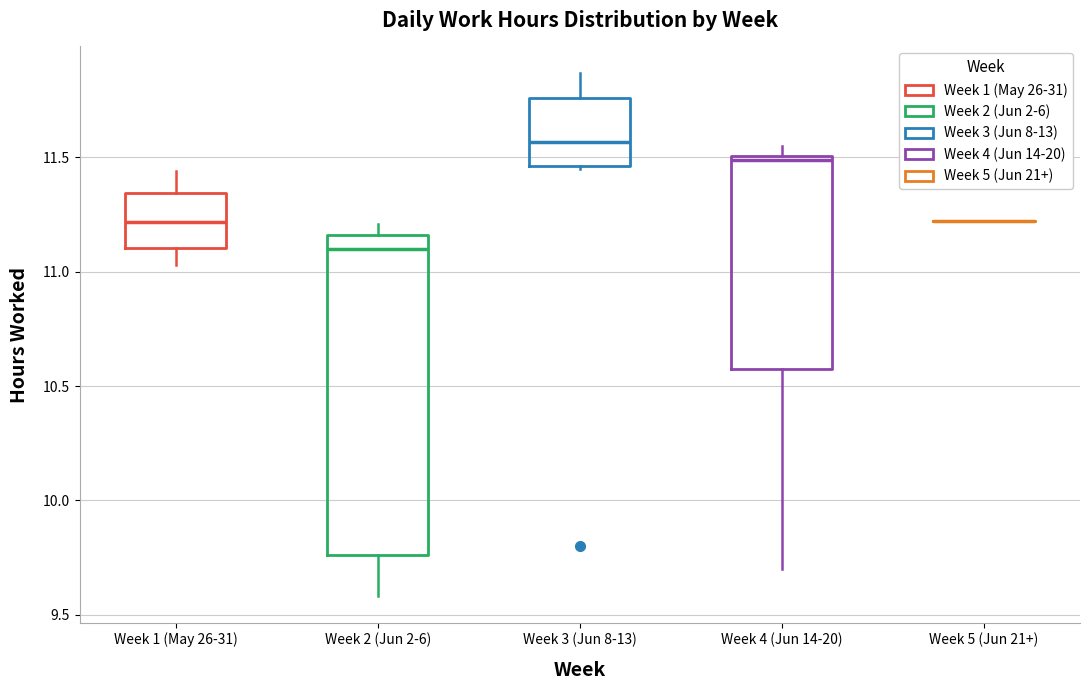

Reading left to right, read every box against the y-axis: the position of its median line, the range the box covers, and the ends of its whiskers. The values are not printed on the chart, so give them approximately, as read against the axis.

Week 1 (May 26-31): median 11.20, box 11.10 to 11.35, whiskers 11.05 to 11.45
Week 2 (Jun 2-6): median 11.10, box 9.75 to 11.15, whiskers 9.60 to 11.20
Week 3 (Jun 8-13): median 11.55, box 11.45 to 11.75, whiskers 11.45 to 11.85
Week 4 (Jun 14-20): median 11.50, box 10.60 to 11.50, whiskers 9.70 to 11.55
Week 5 (Jun 21+): box collapsed to a line at 11.20, whiskers 11.20 to 11.20